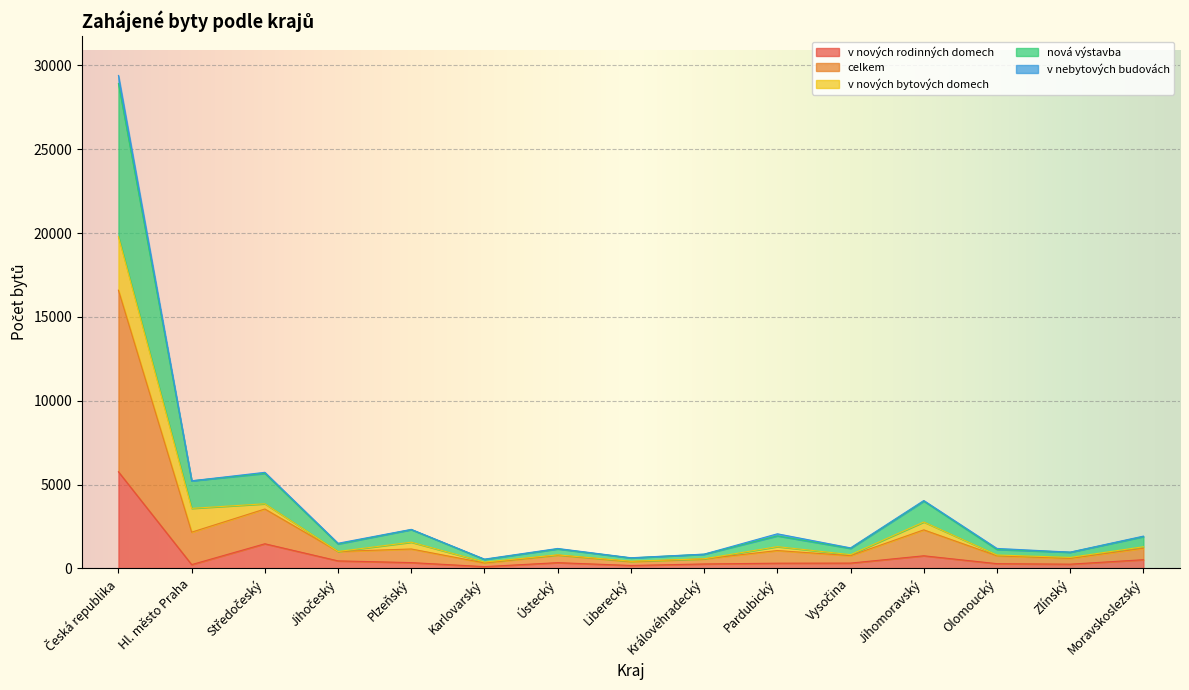

What is the highest value of the v nových rodinných domech series?

5761